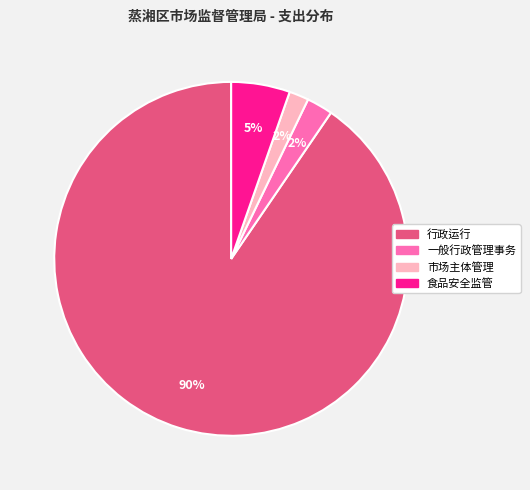

Which category accounts for the majority?

行政运行